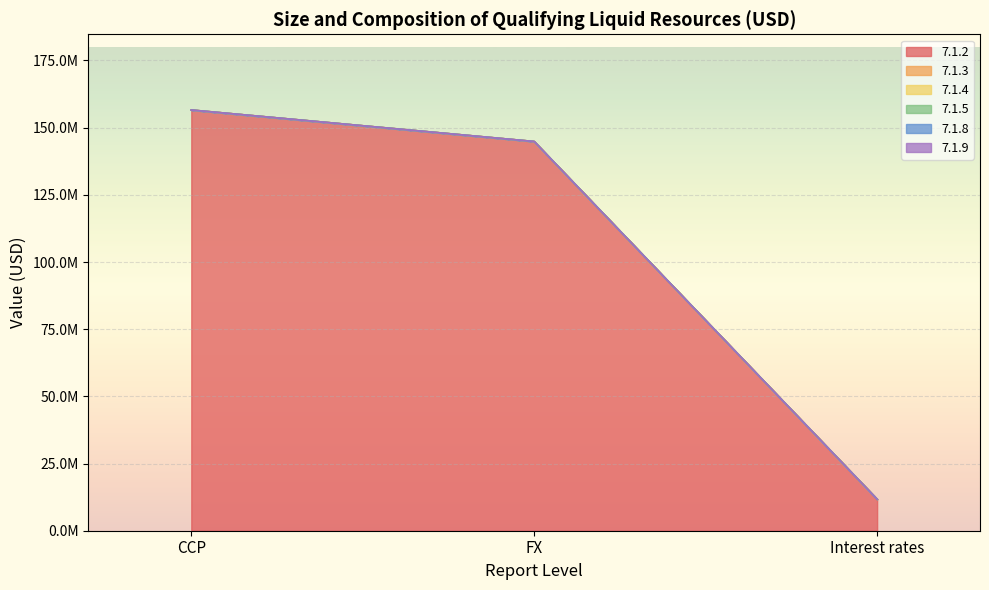

Does the chart display data point markers on the line(s)?

No